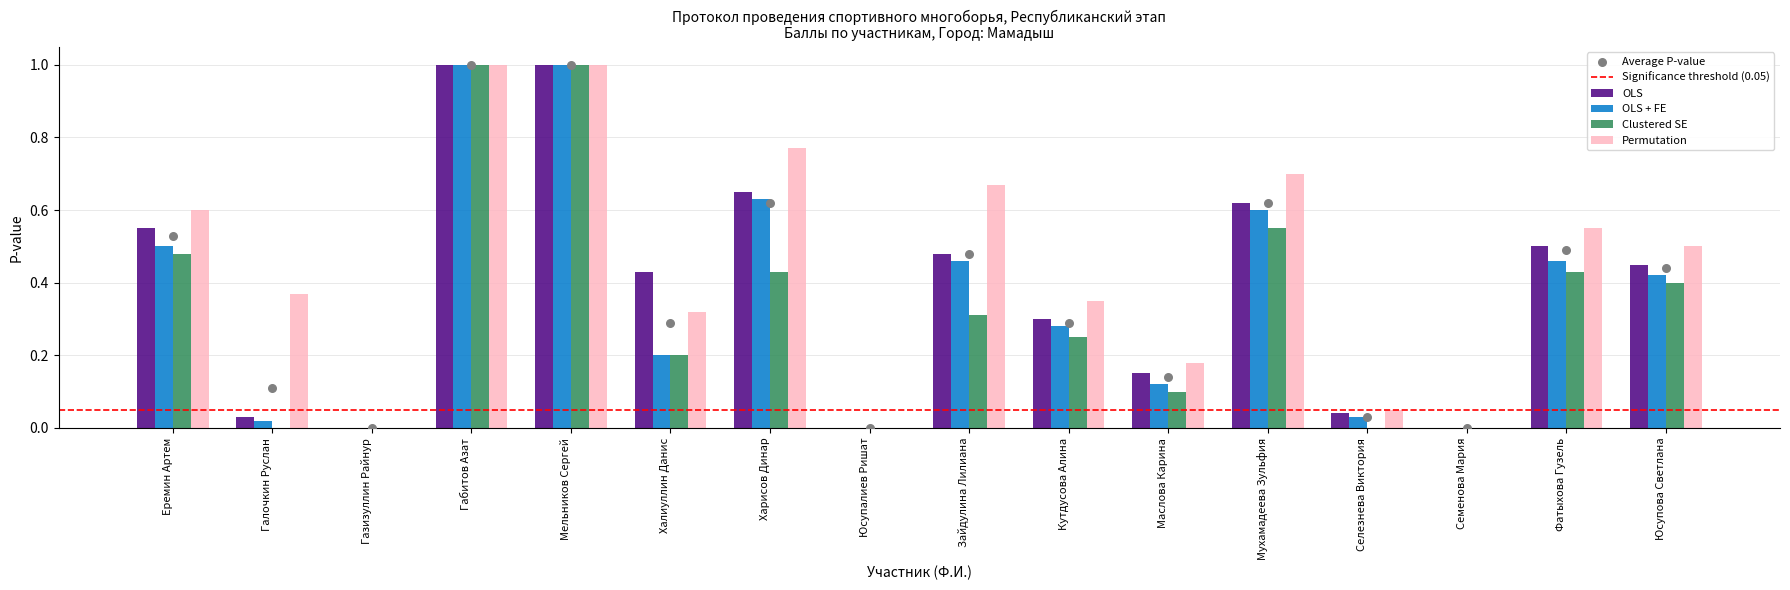

Which series has the largest total across all categories?

Permutation